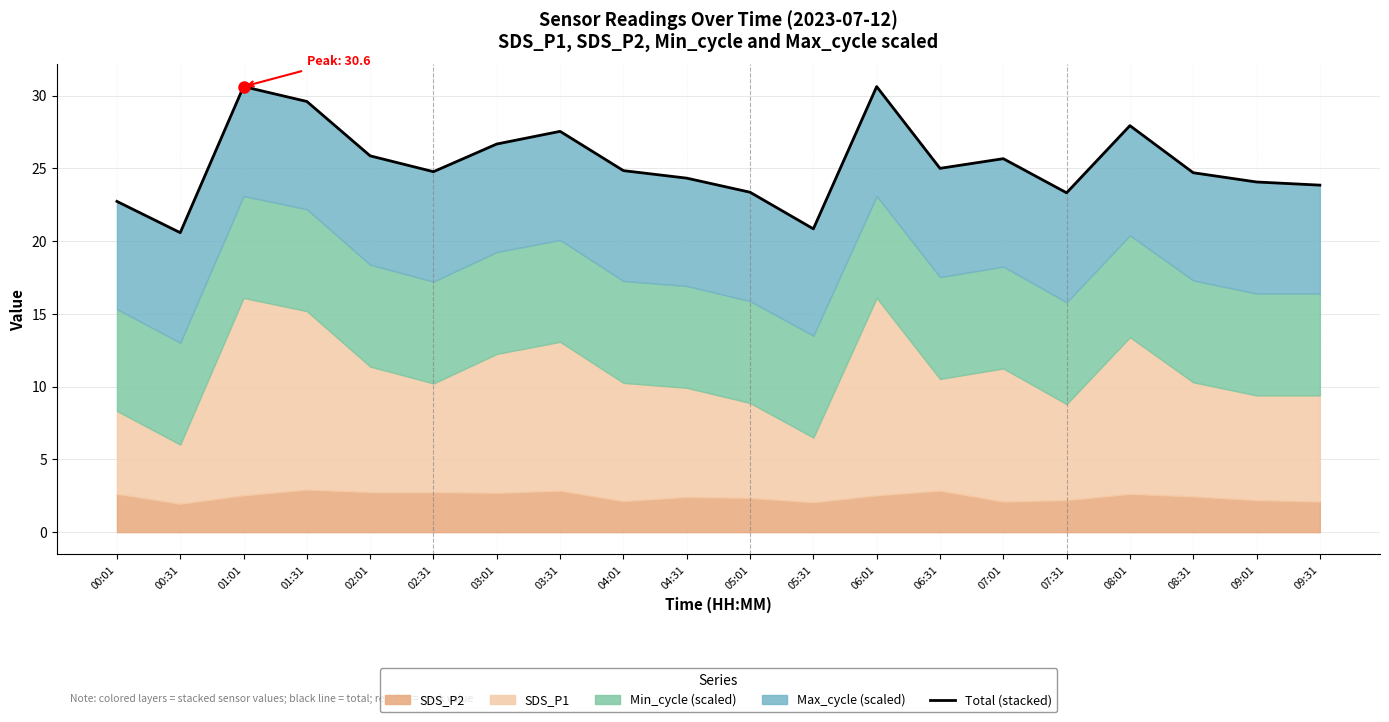

Count the number of values greater than 24.

14